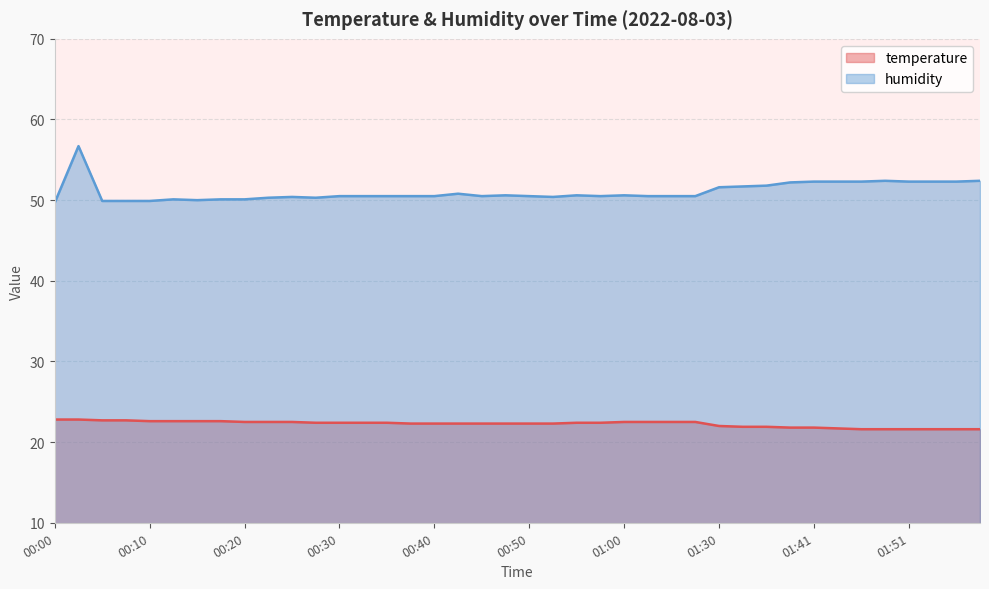

Reading right to left, what are all the values shown in this chart?

temperature: 21.6	21.6	21.6	21.6	21.6	21.6	21.7	21.8	21.8	21.9	21.9	22.0	22.5	22.5	22.5	22.5	22.4	22.4	22.3	22.3	22.3	22.3	22.3	22.3	22.3	22.4	22.4	22.4	22.4	22.5	22.5	22.5	22.6	22.6	22.6	22.6	22.7	22.7	22.8	22.8
humidity: 52.4	52.3	52.3	52.3	52.4	52.3	52.3	52.3	52.2	51.8	51.7	51.6	50.5	50.5	50.5	50.6	50.5	50.6	50.4	50.5	50.6	50.5	50.8	50.5	50.5	50.5	50.5	50.5	50.3	50.4	50.3	50.1	50.1	50.0	50.1	49.9	49.9	49.9	56.7	49.7